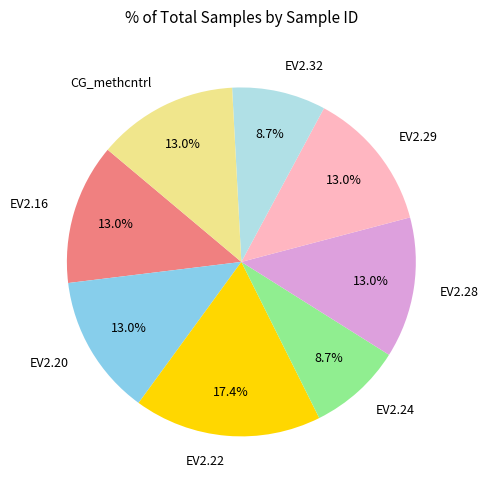

Is the sum of EV2.32 and CG_methcntrl greater than half?

No